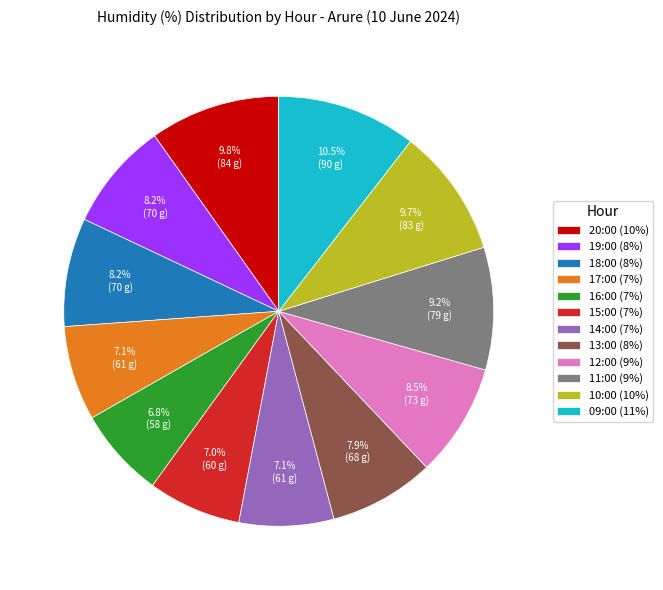

To the nearest percent, what portion does 13:00 represent?

8%